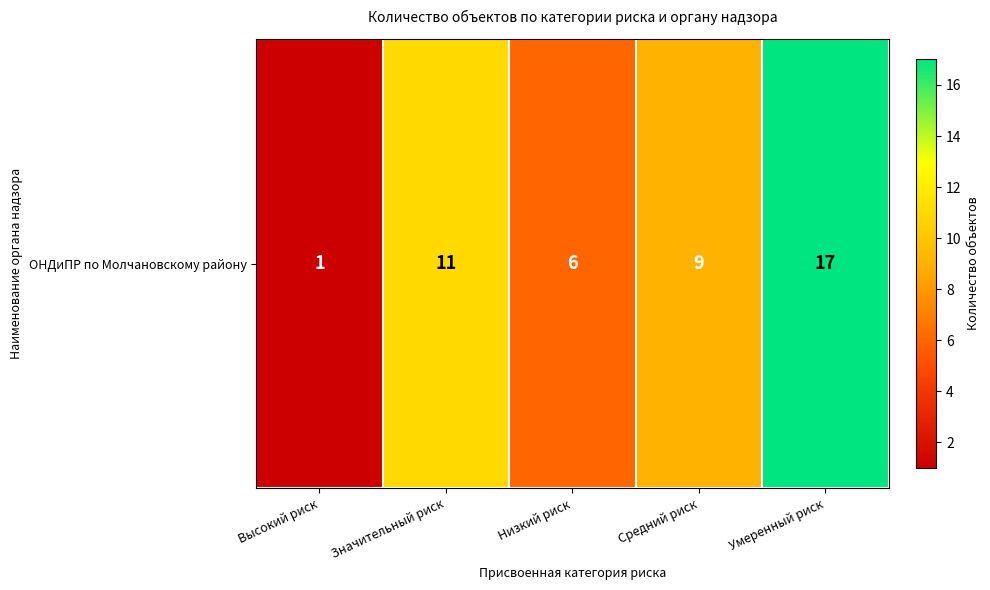

What is the average value?

9